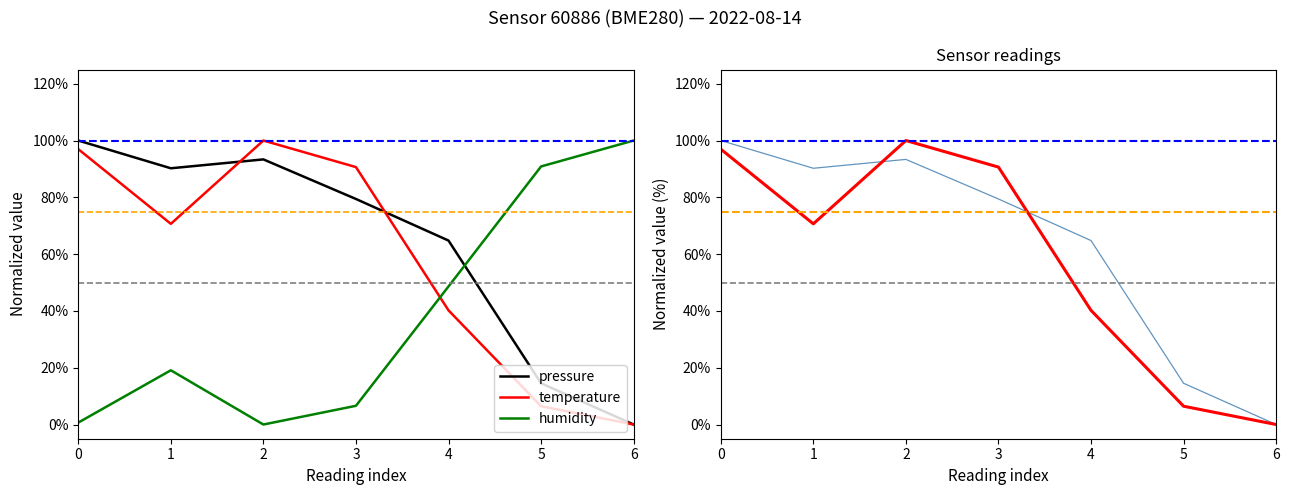

How many series are shown in this chart?

5